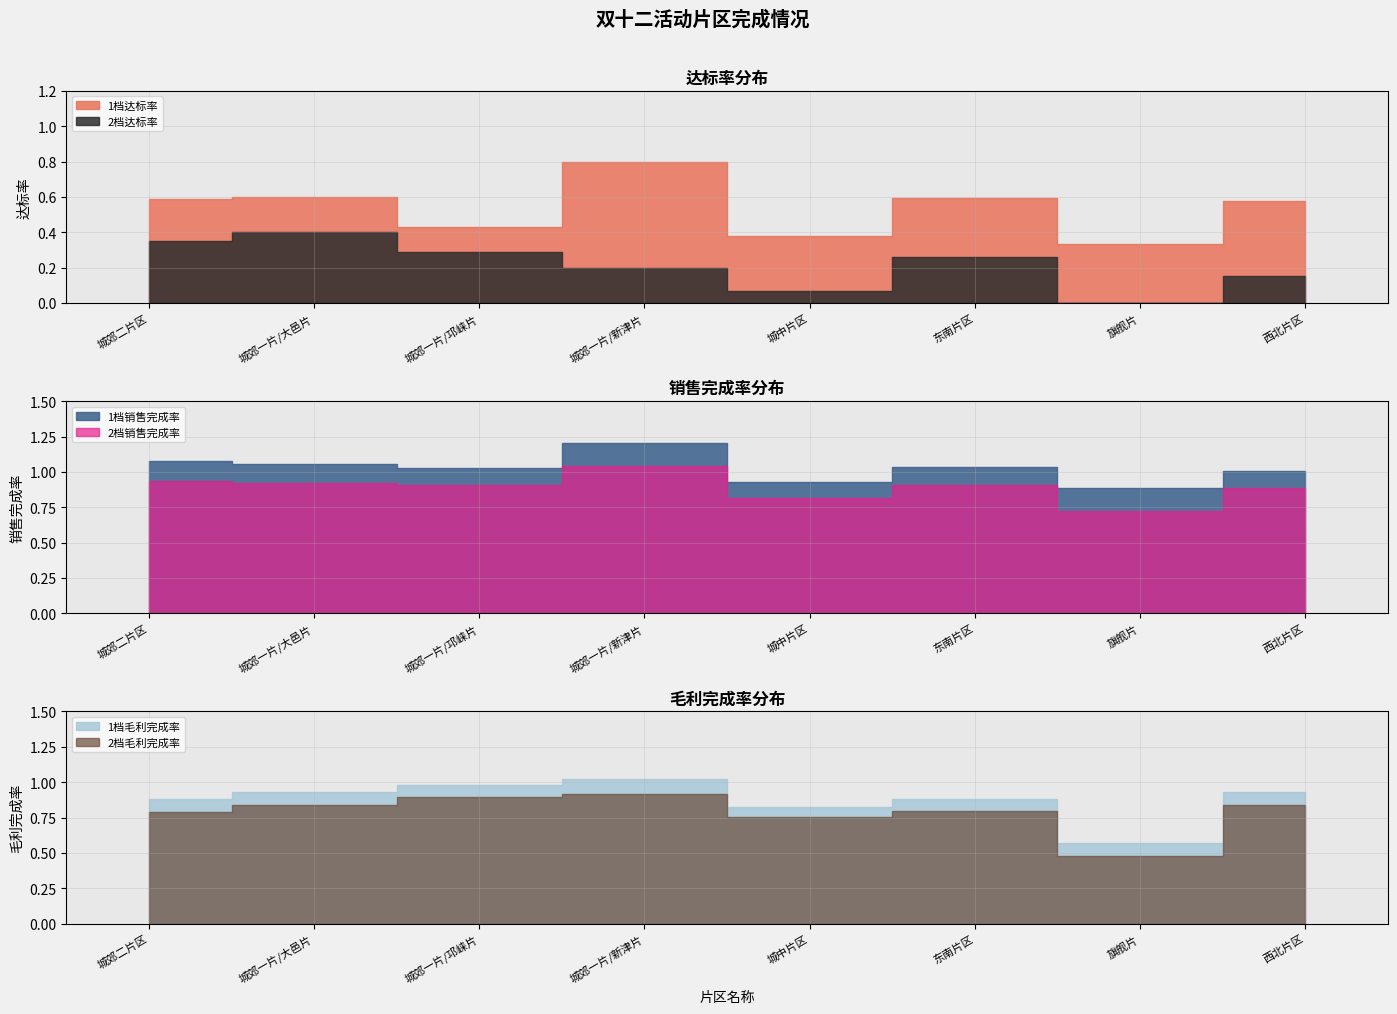

What position from the right is 城郊一片/新津片?

5